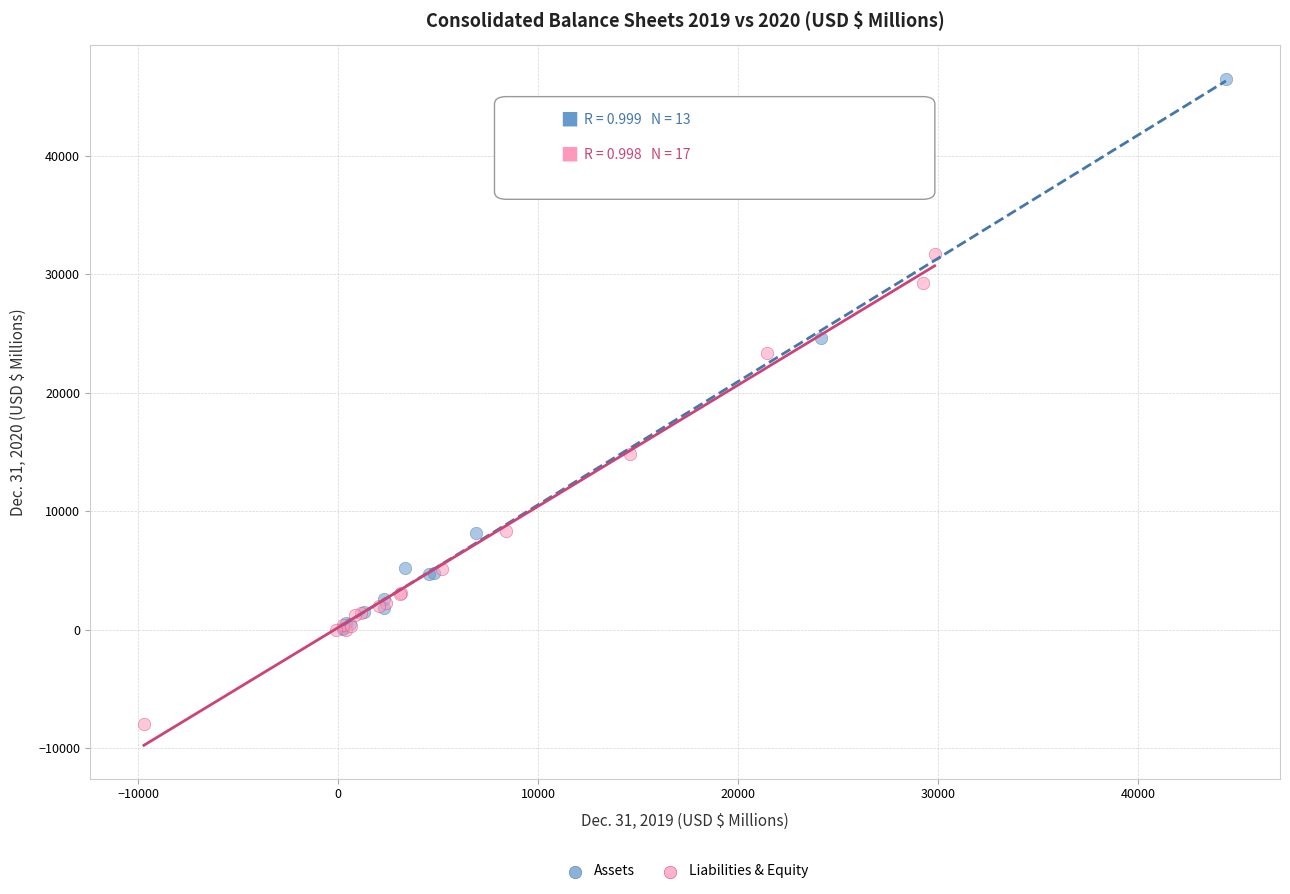

Which series has the widest spread of Y values?

Assets